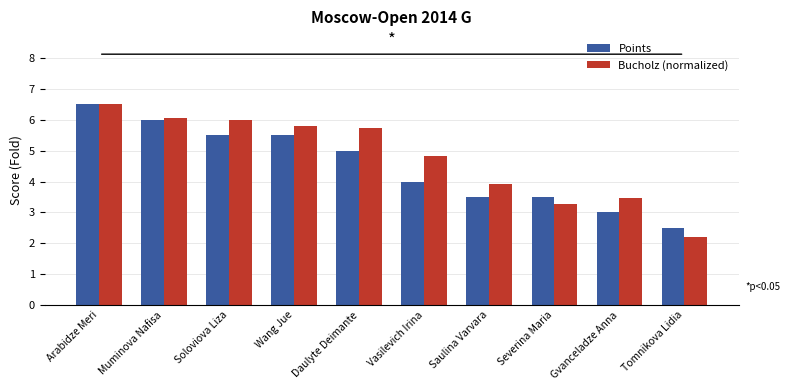

How many values in the Bucholz (normalized) series exceed 5?

5